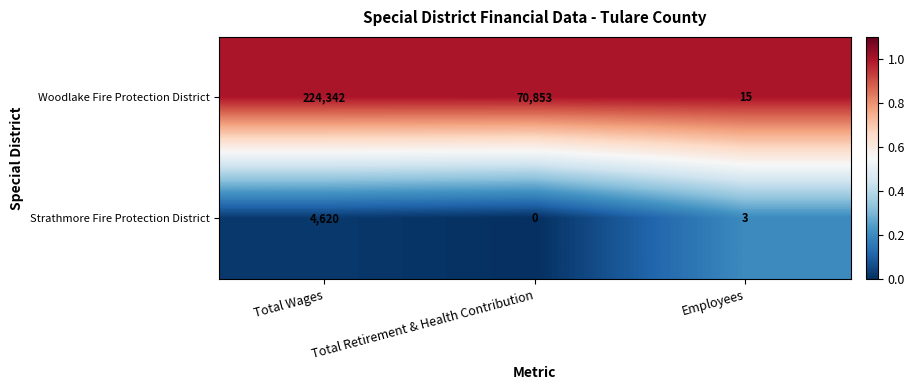

At Total Wages, list the series in order from largest to smallest.

Woodlake Fire Protection District, Strathmore Fire Protection District